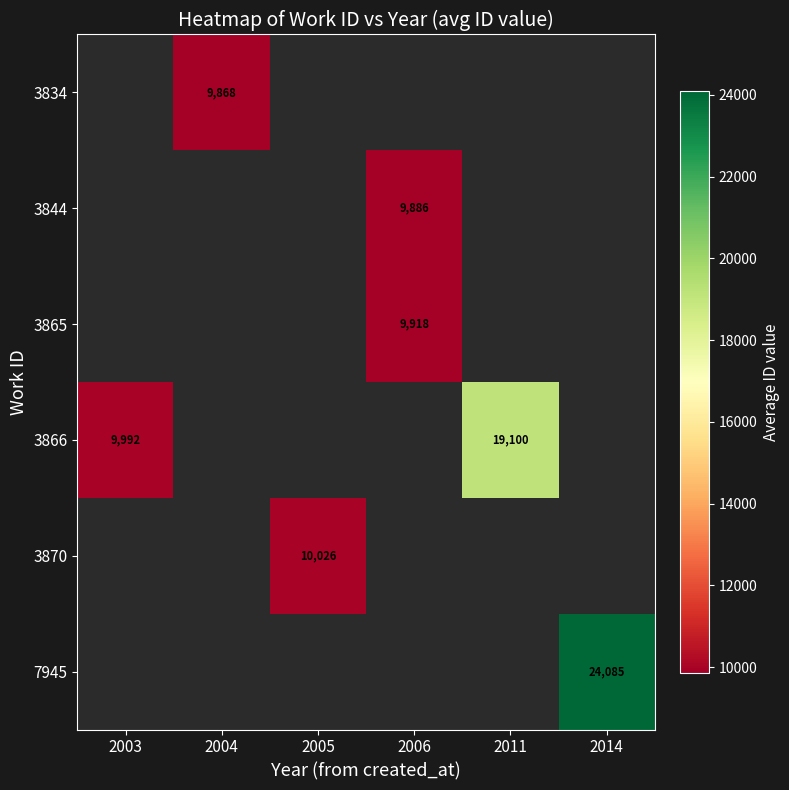

What is the greatest value displayed?

24085.5